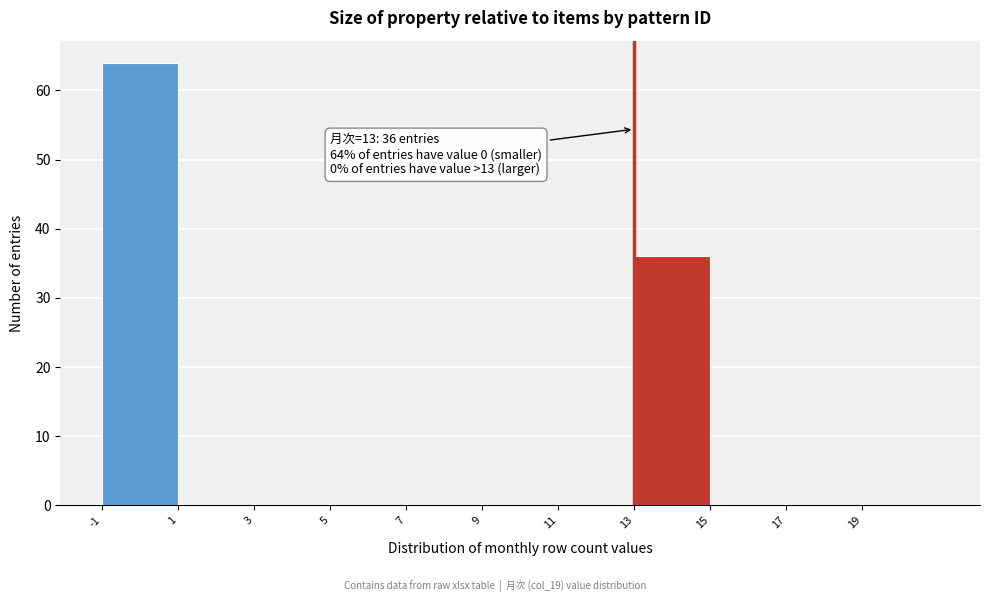

Over which range of the x-axis is the bar tallest?

-1 to 1